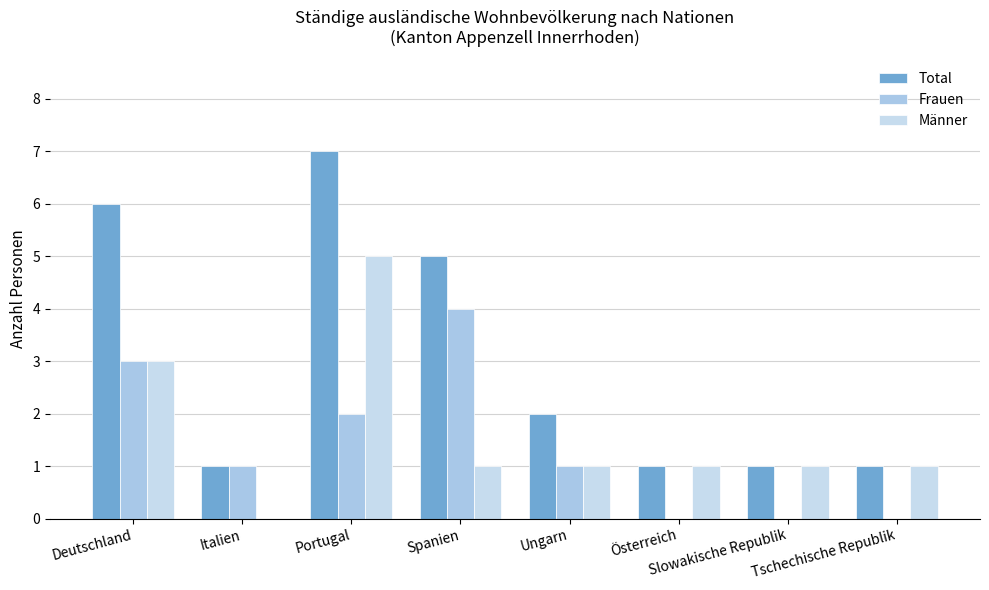

What is the sum of all Männer values?

13